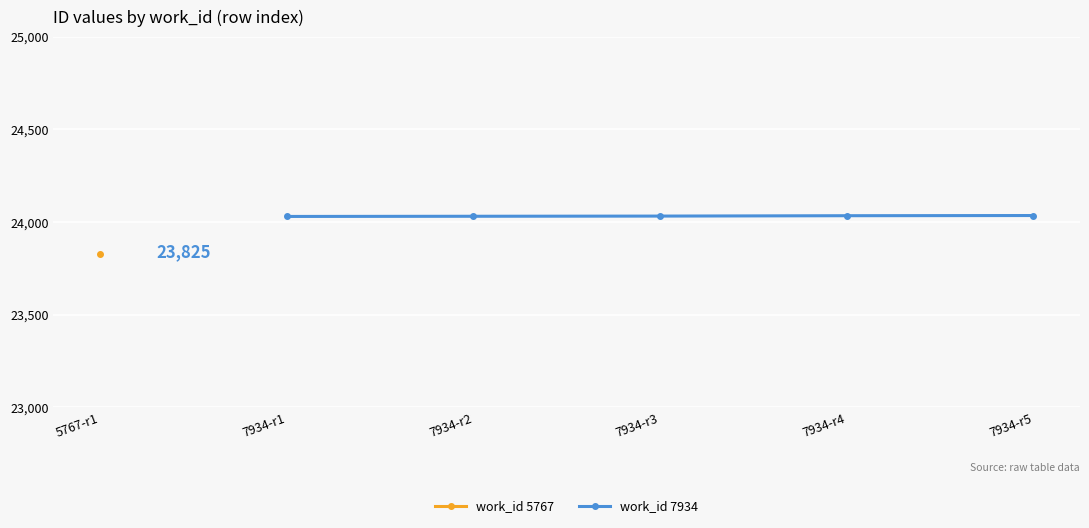

True or false: work_id 7934 has more than 2 interior local peaks.

False